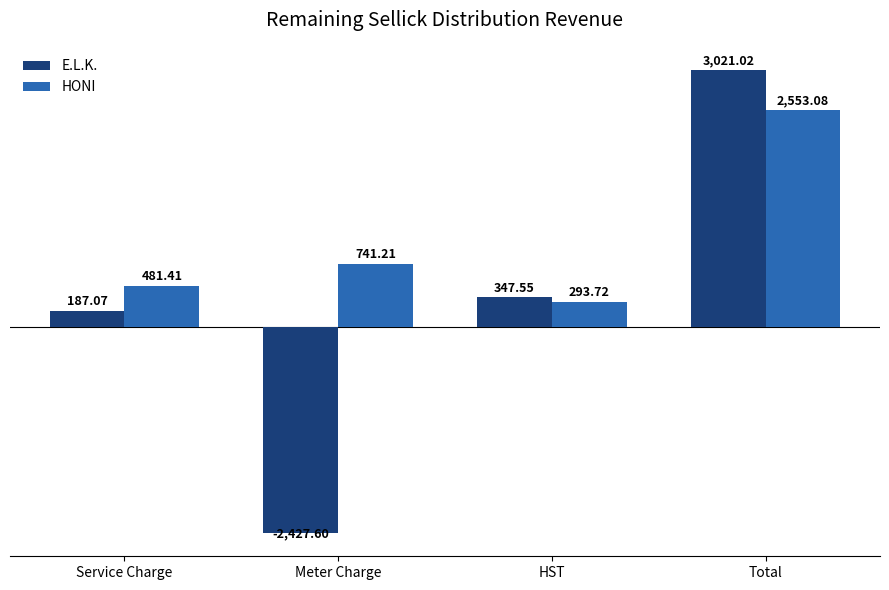

Which category has the highest value in the E.L.K. series?

Total